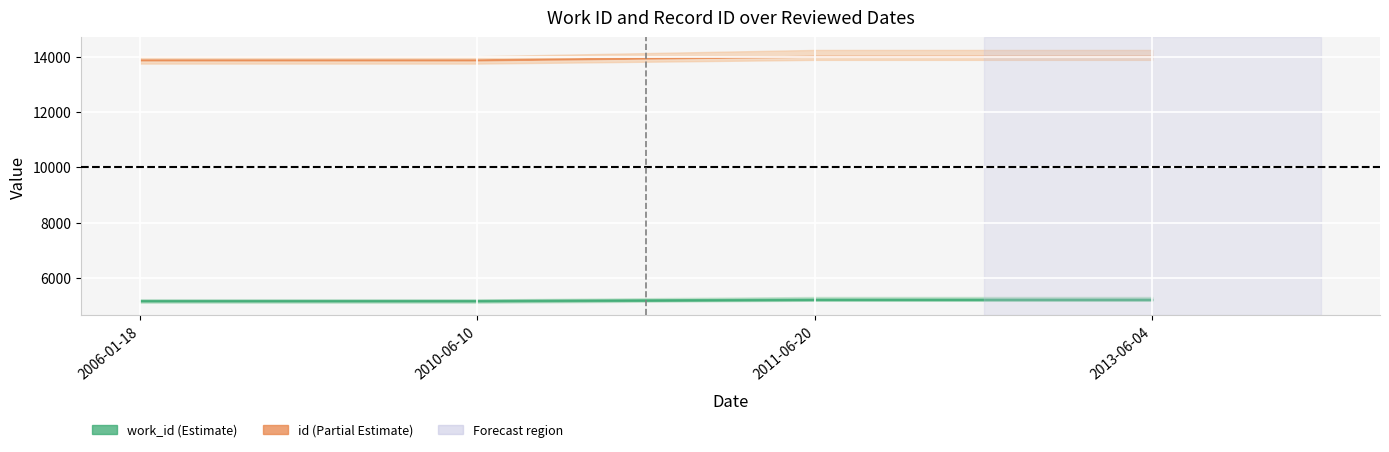

True or false: work_id_upper has more than 1 points higher than both neighbors.

False